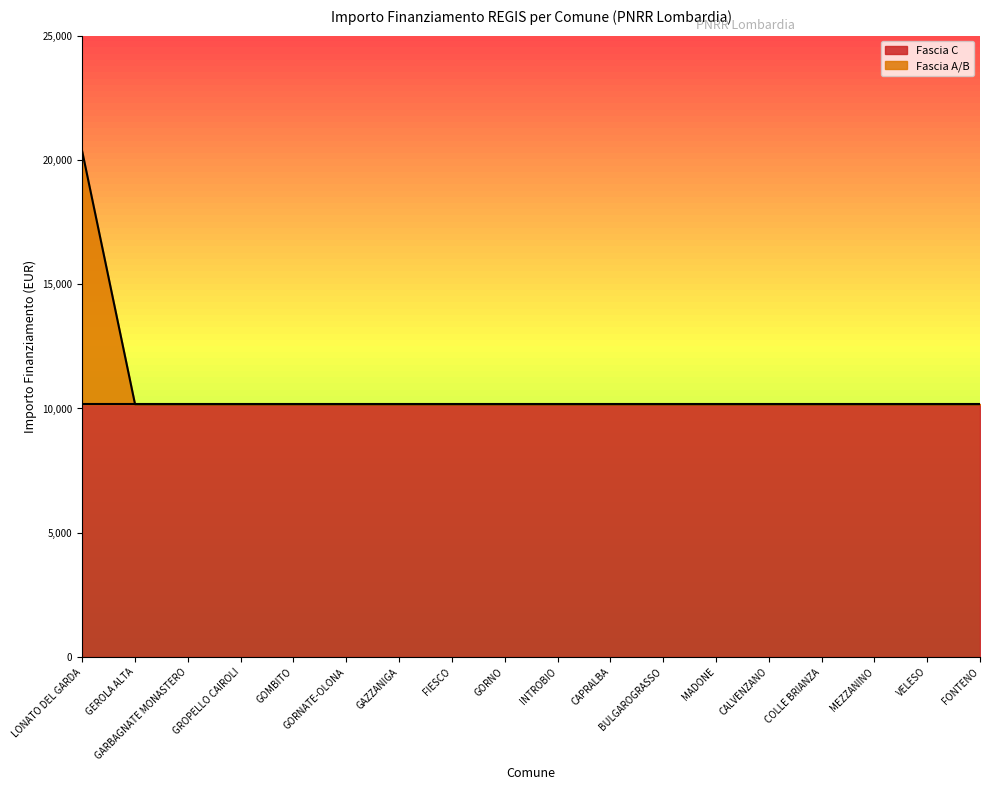

What is the sum of all values?

193268